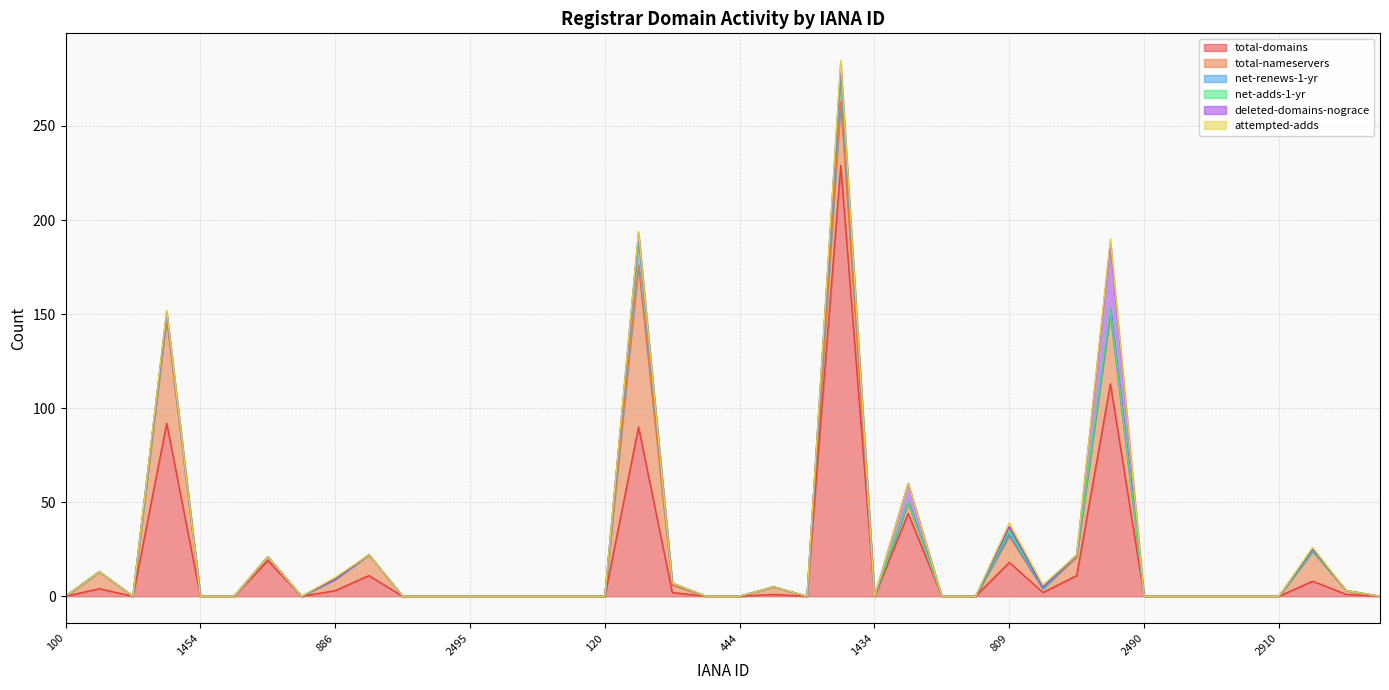

True or false: attempted-adds and deleted-domains-nograce intersect in this chart.

False